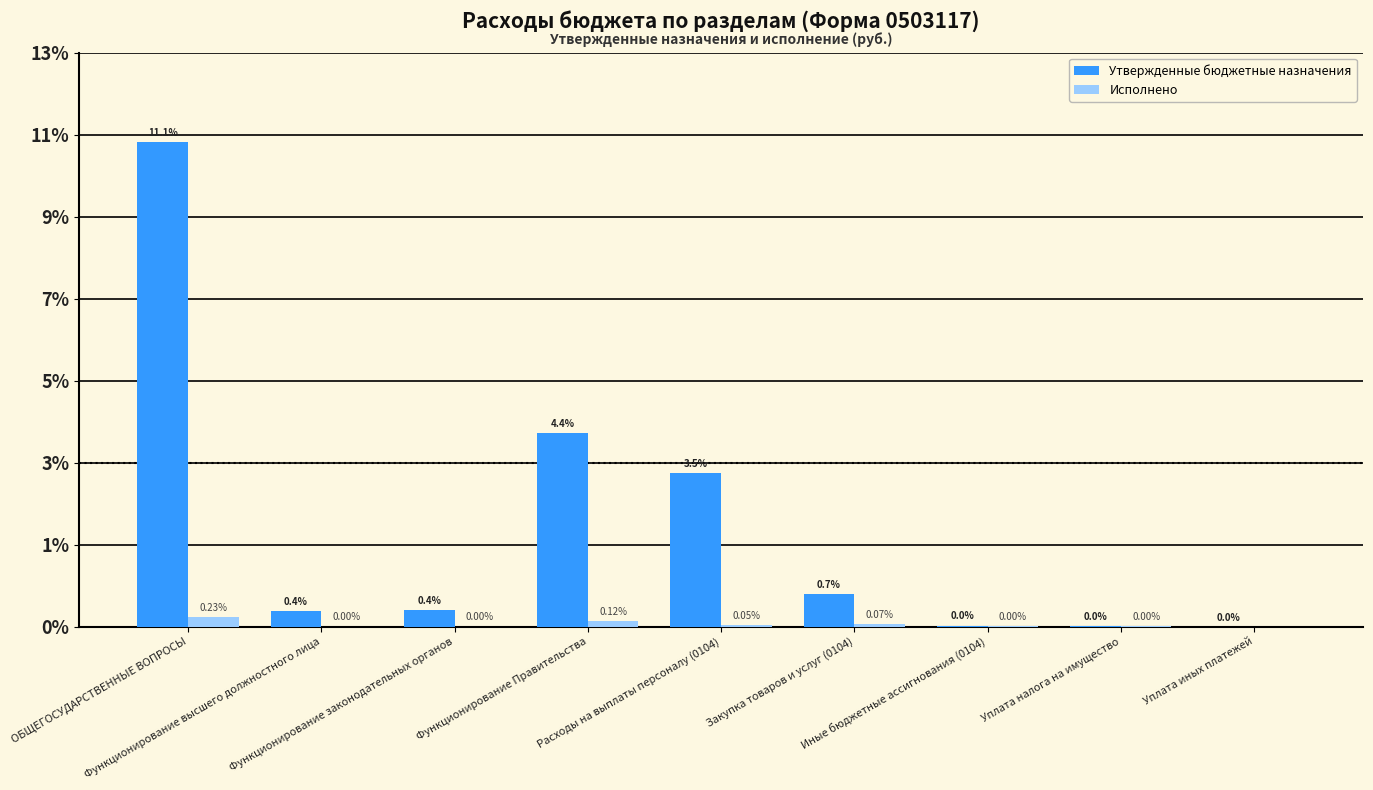

Which label corresponds to the smallest value in the chart?

Уплата иных платежей